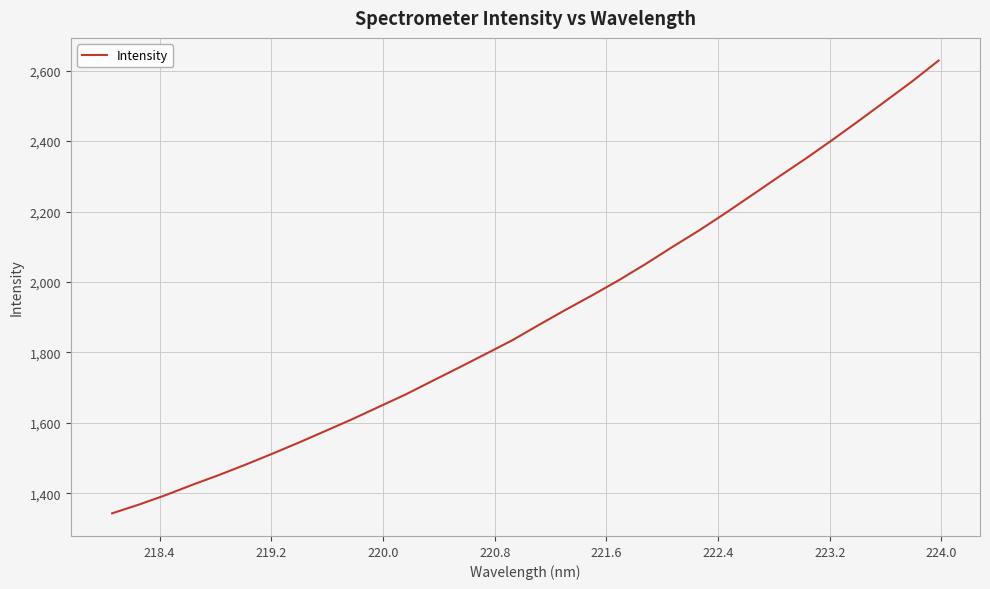

What is the smallest value displayed?

1343.4